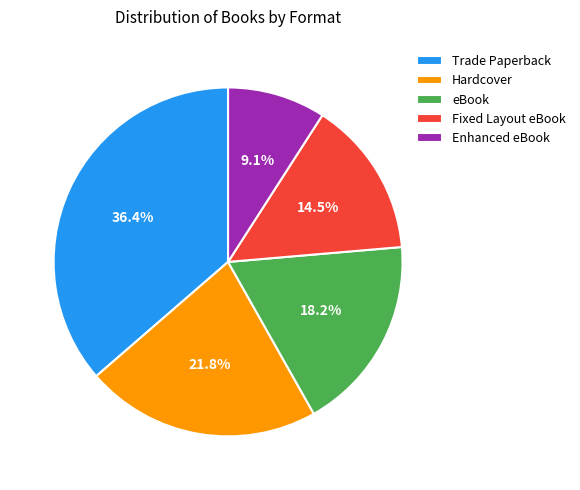

To the nearest percent, what is the difference between the largest and smallest slice percentages?

27%